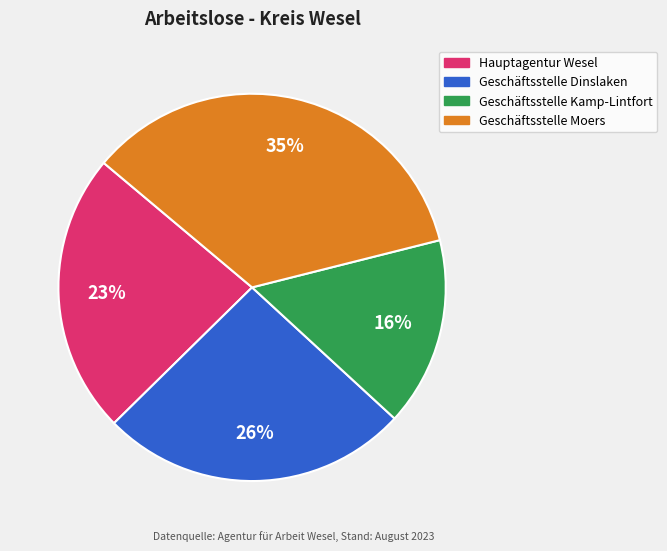

Combined, do Geschäftsstelle Dinslaken and Hauptagentur Wesel account for over 50%?

No